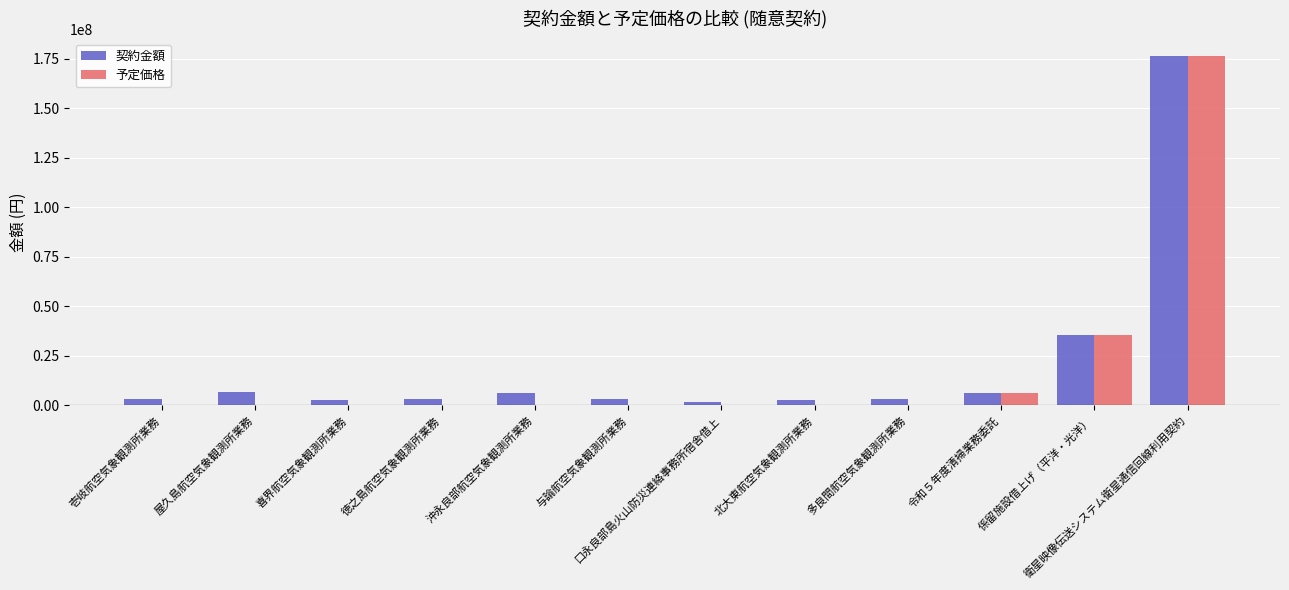

Is it true that 予定価格 equals 238579602 at 衛星映像伝送システム衛星通信回線利用契約?

False